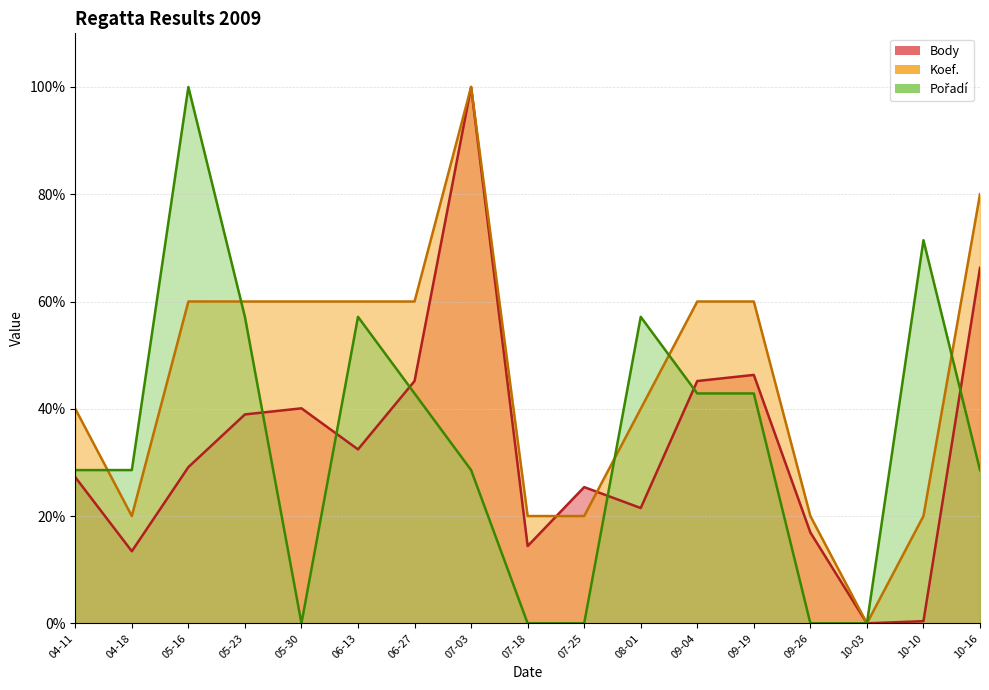

What position from the right is 05-30?

13